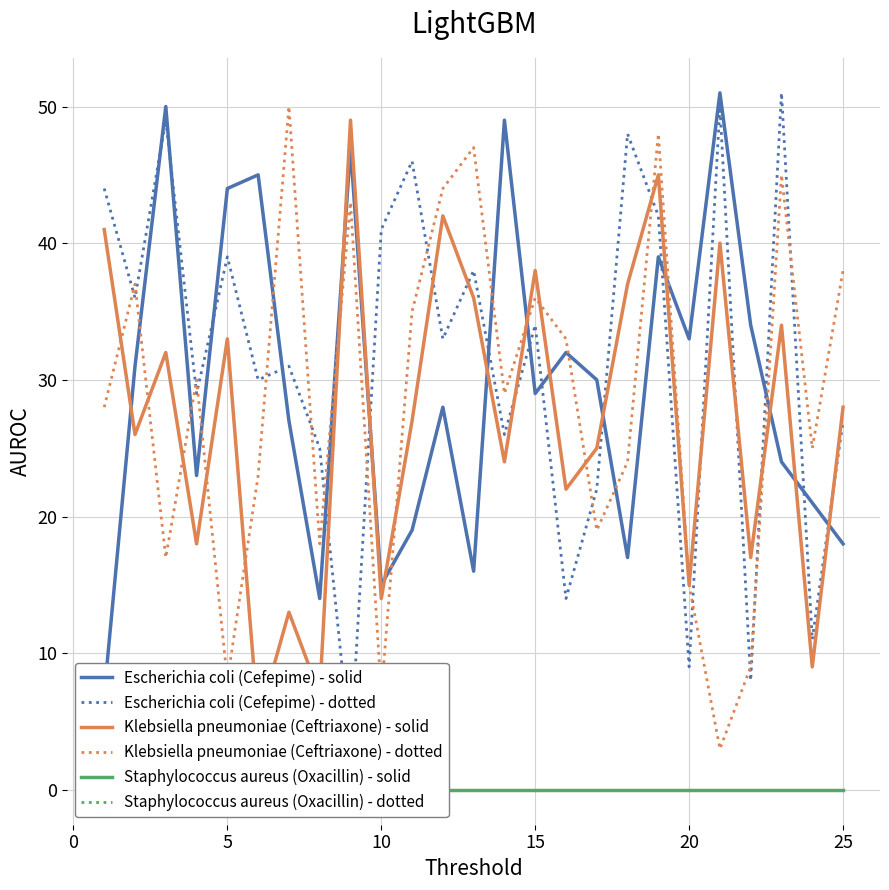

What is the minimum value for Klebsiella pneumoniae (Ceftriaxone) - dotted?

3